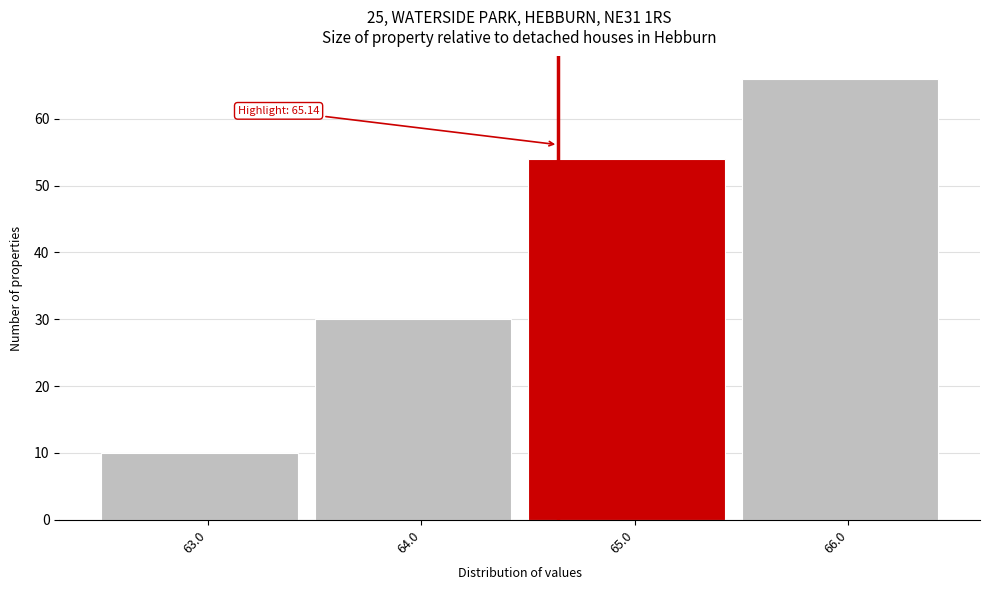

Reading left to right, transcribe all the data shown in this chart.

10	30	54	66